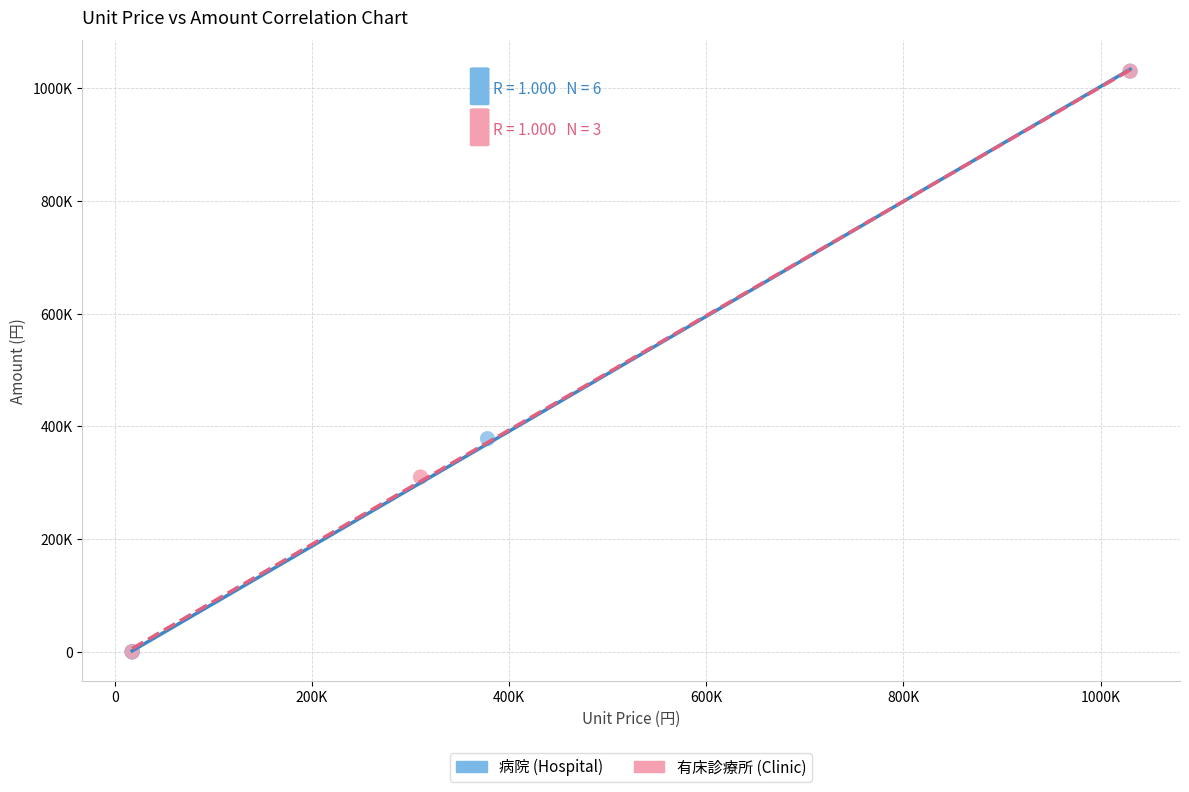

What are all the series names shown in the legend?

病院 (Hospital), 有床診療所 (Clinic)